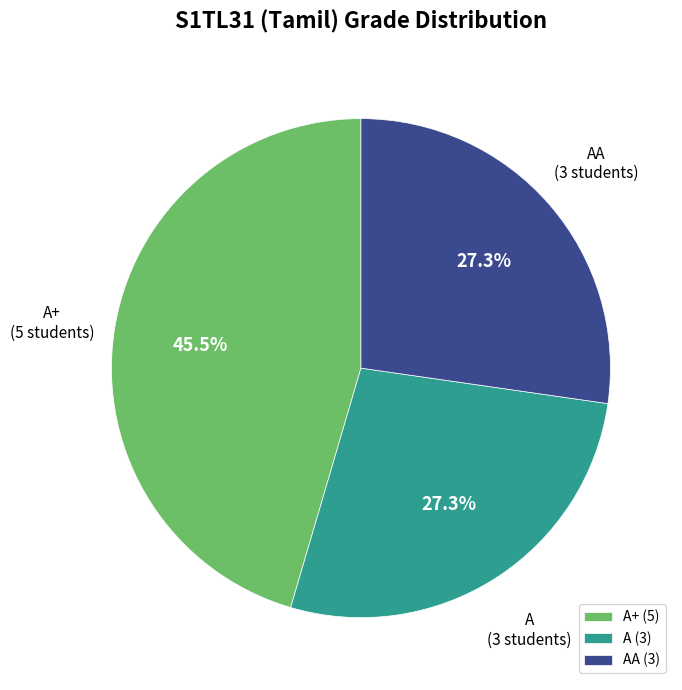

Approximately how many times larger is the value at A compared to AA?

1.0